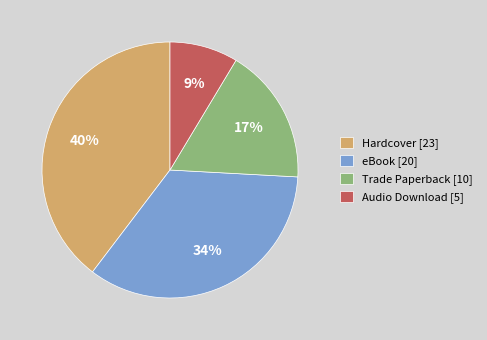

Which has a higher value, Audio Download or Hardcover?

Hardcover